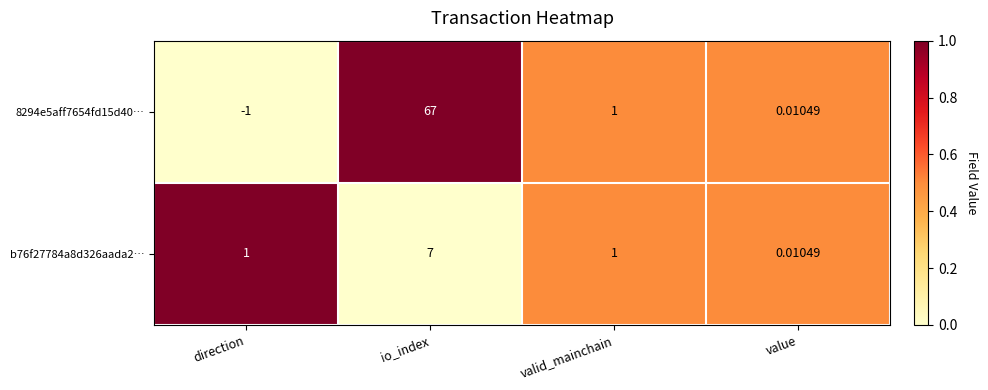

How many series are shown in this chart?

2